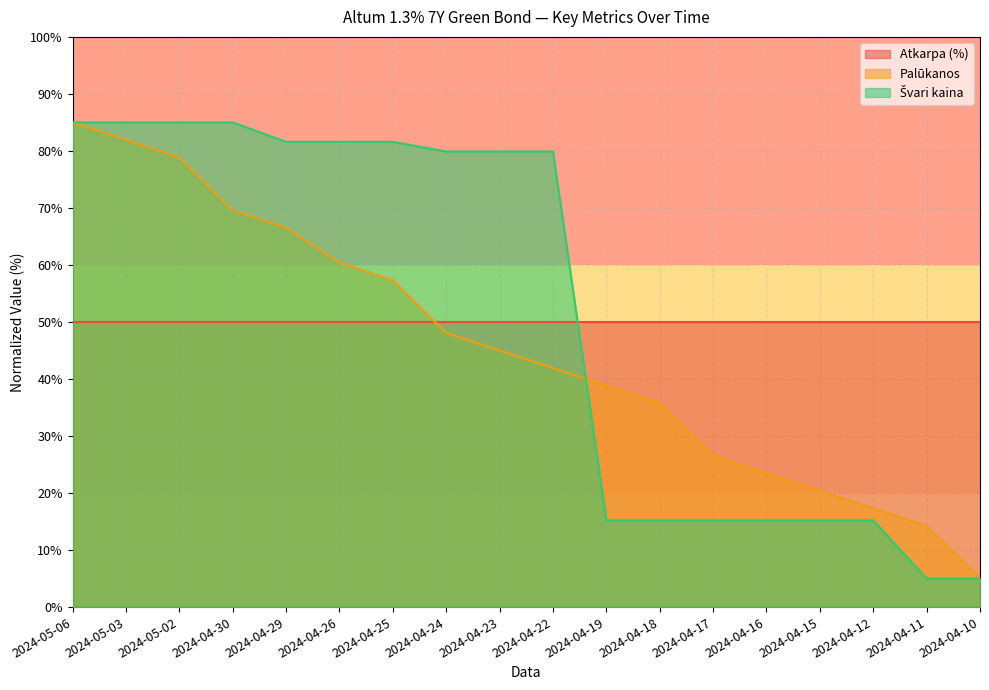

What is the total value across all series at 2024-04-15?

85.6